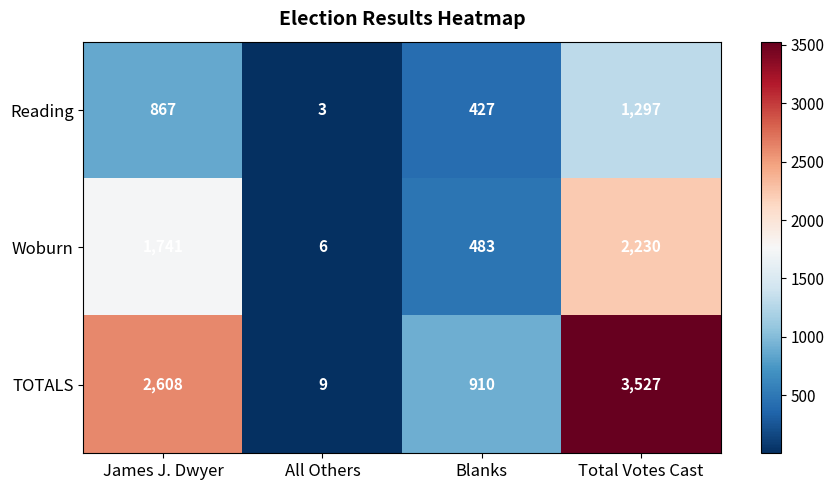

Where is Woburn nearest to the value 1118?

James J. Dwyer